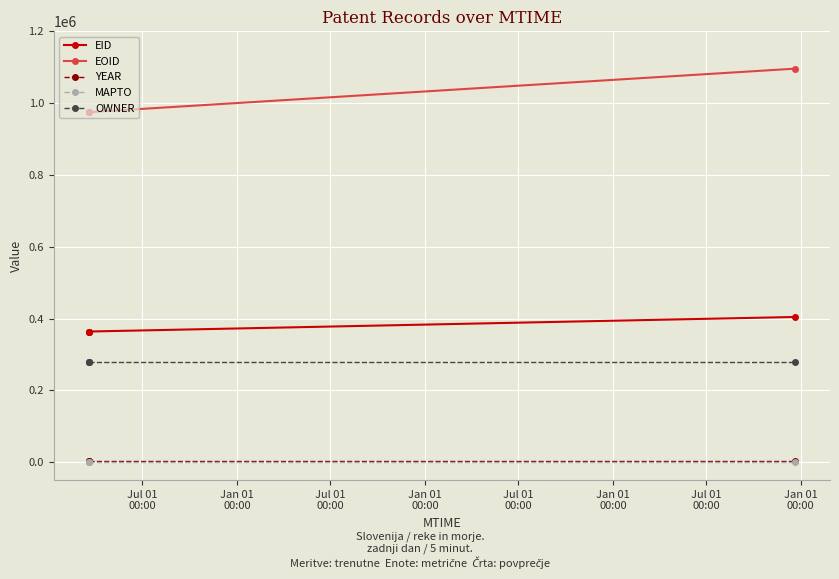

True or false: MAPTO has more than 1 points higher than both neighbors.

False